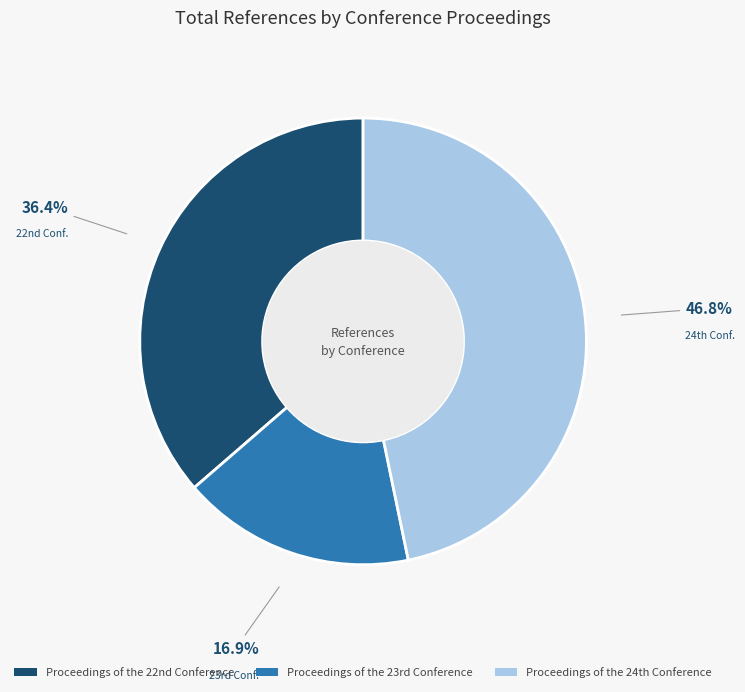

Rank the categories by value from highest to lowest.

Proceedings of the 24th Conference, Proceedings of the 22nd Conference, Proceedings of the 23rd Conference